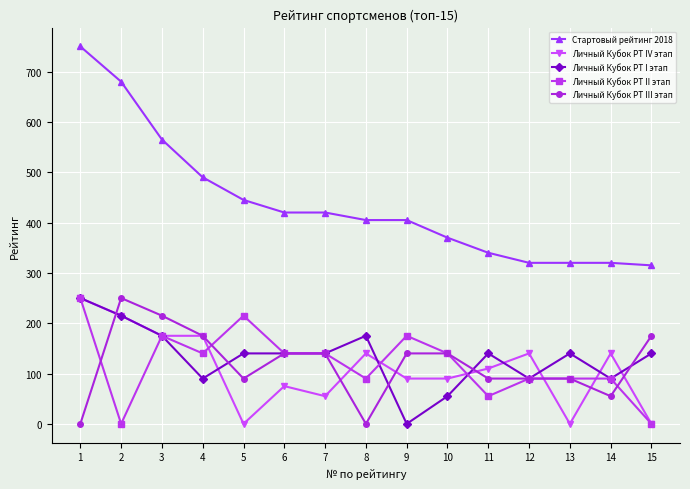

Where do Личный Кубок РТ IV этап and Личный Кубок РТ III этап first cross each other?

1 and 2